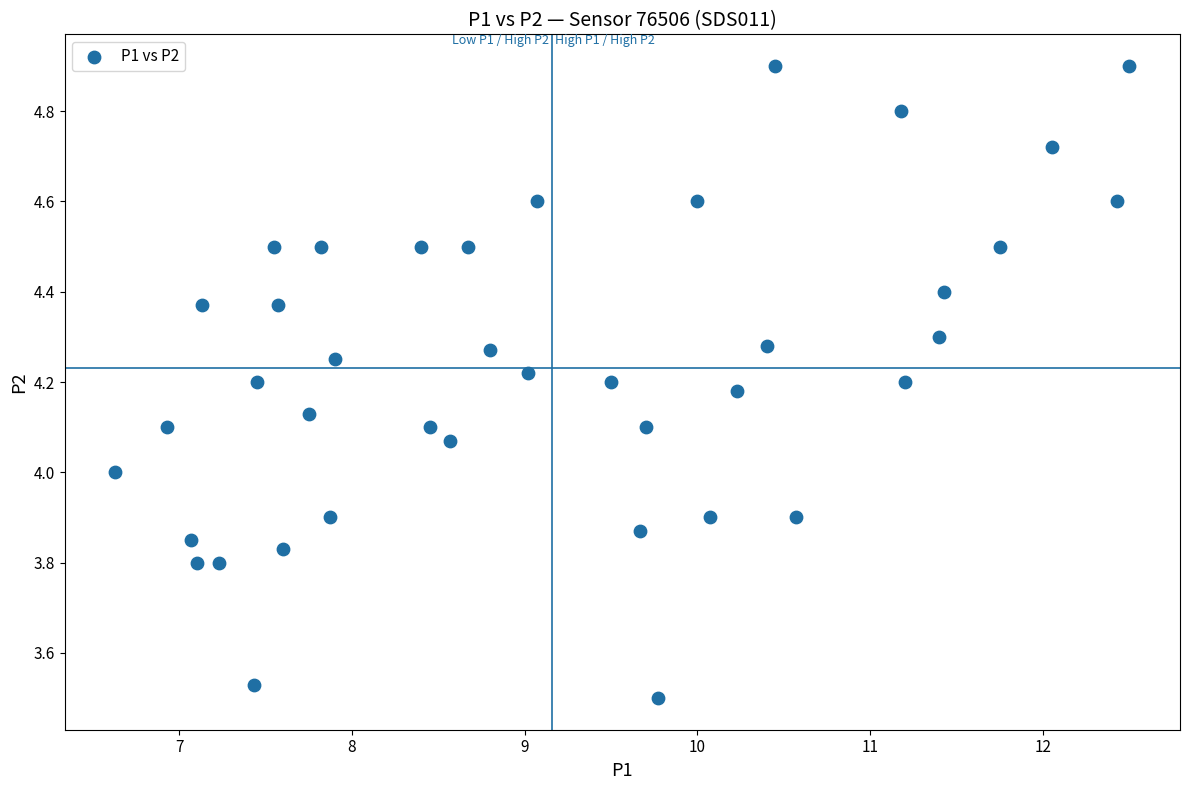

What is the range of Y values (max minus min)?

1.4